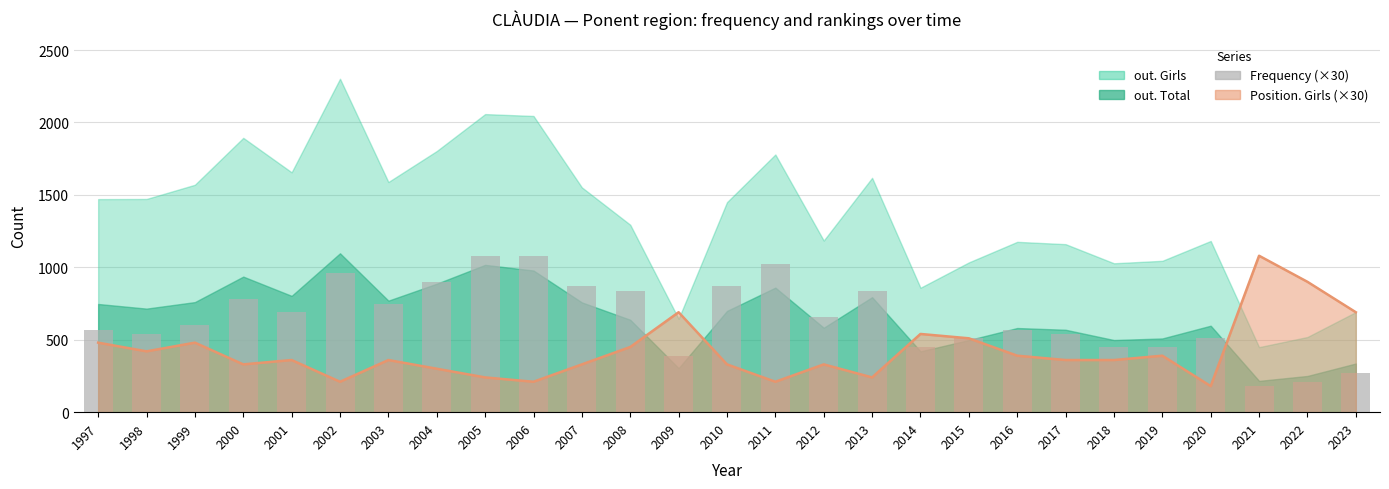

What is the value of the 15th bar from the left?

1020